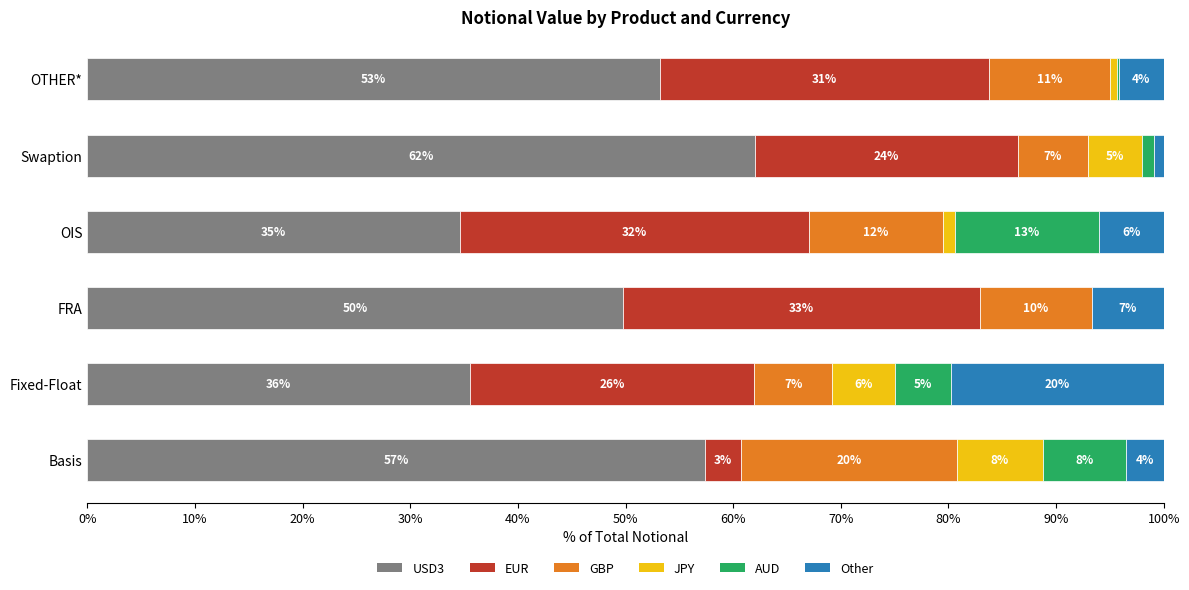

What are all the series names shown in the legend?

USD3, EUR, GBP, JPY, AUD, Other